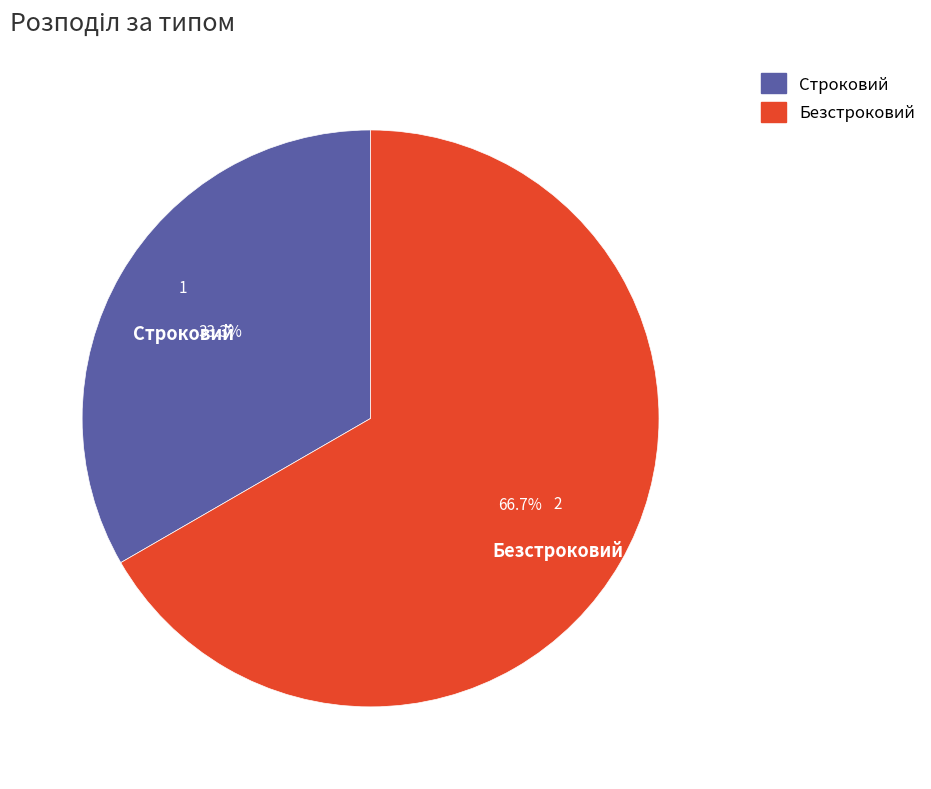

Count the number of slices in the pie.

2